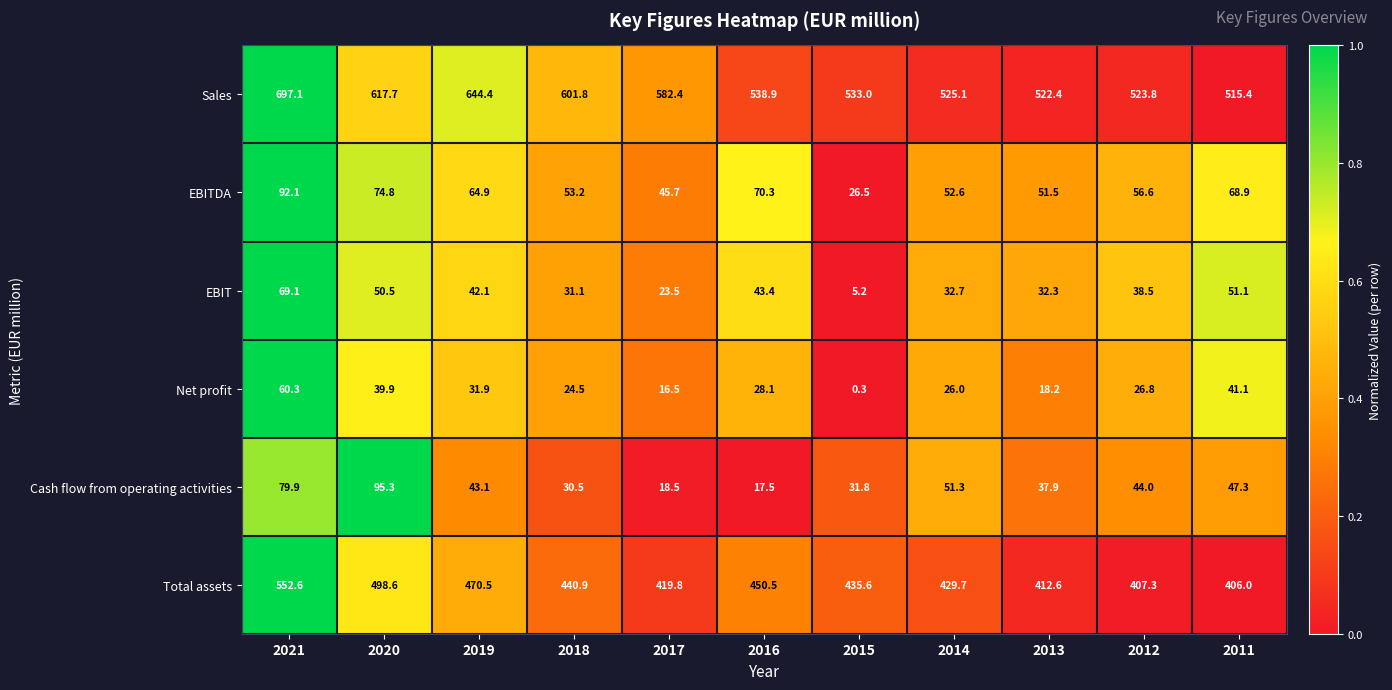

True or false: Sales has a value of 1017.9 at 2020.

False